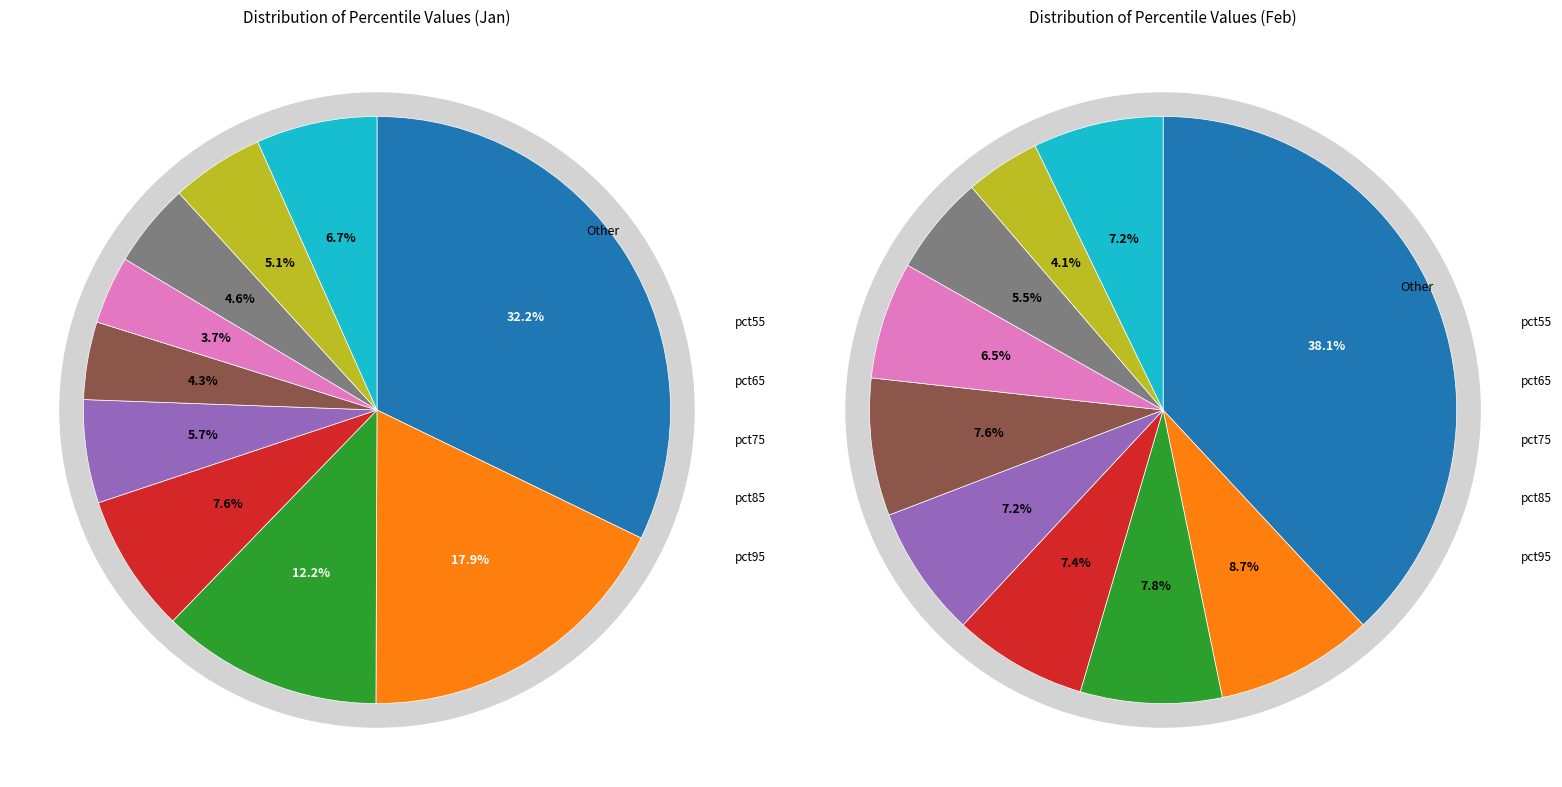

How many segments does this pie chart have?

10